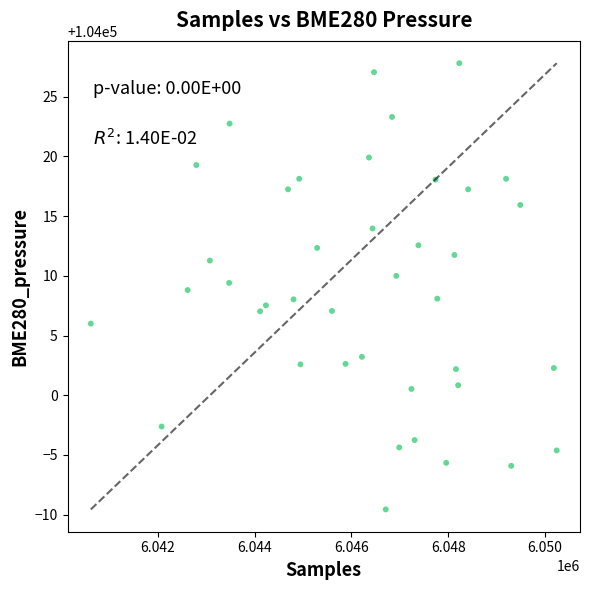

What is the range of X values (max minus min)?

9634.0